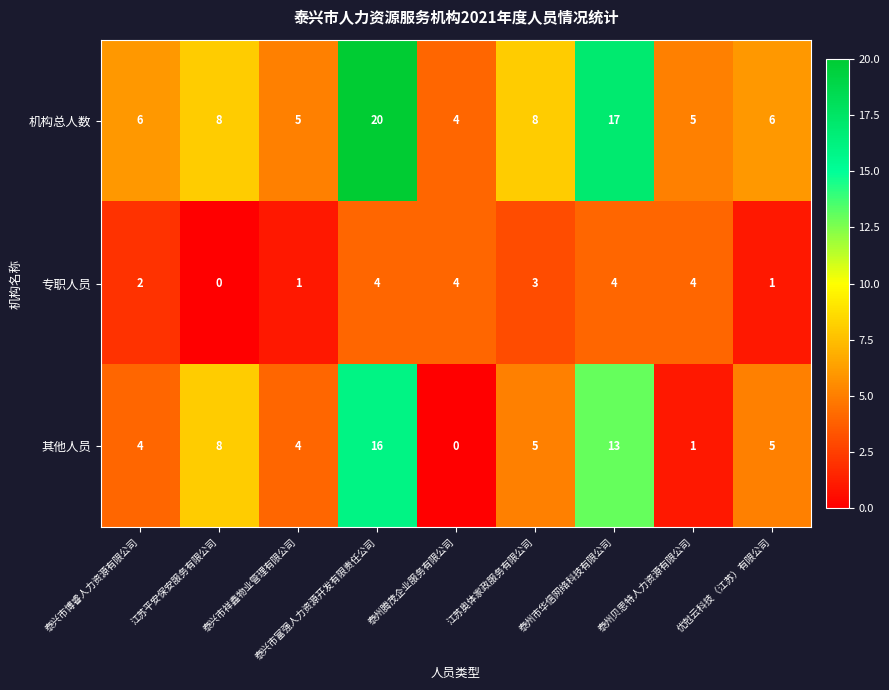

What is the minimum value for 机构总人数?

4